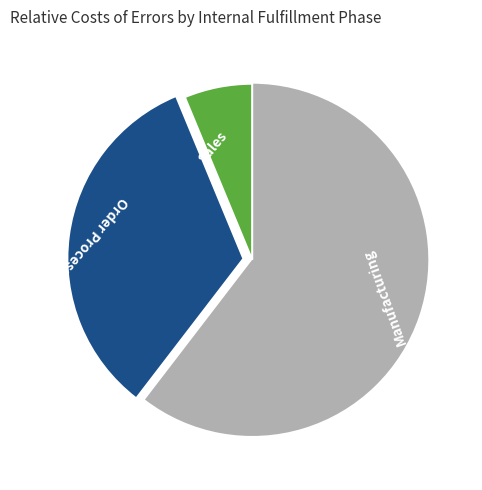

Does Manufacturing account for over 50% of the chart?

Yes